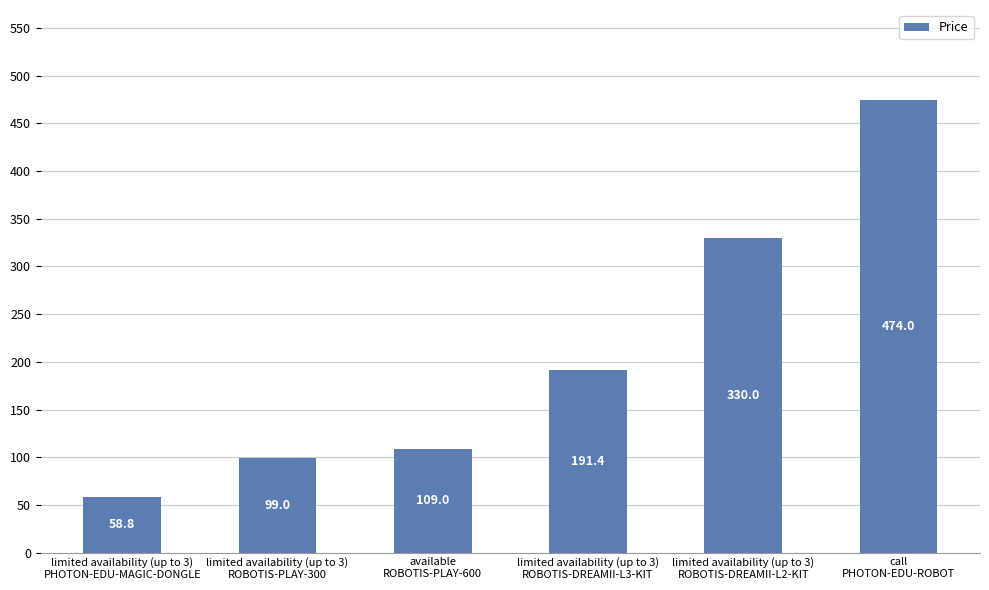

The chart shows a value of 58.8 at limited availability (up to 3)
PHOTON-EDU-MAGIC-DONGLE. True or false?

True